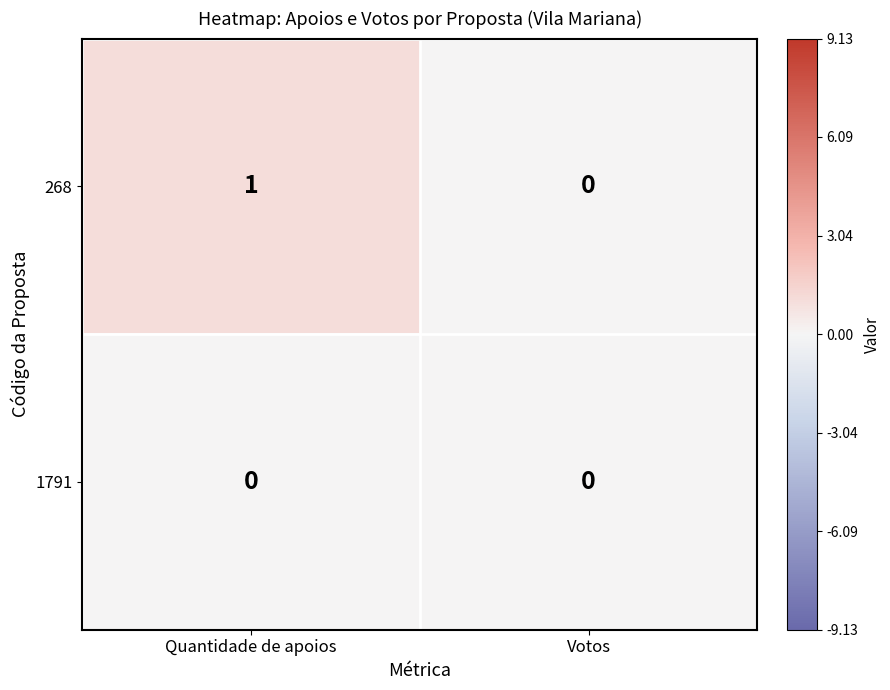

List the series in order of their overall mean, highest first.

268, 1791